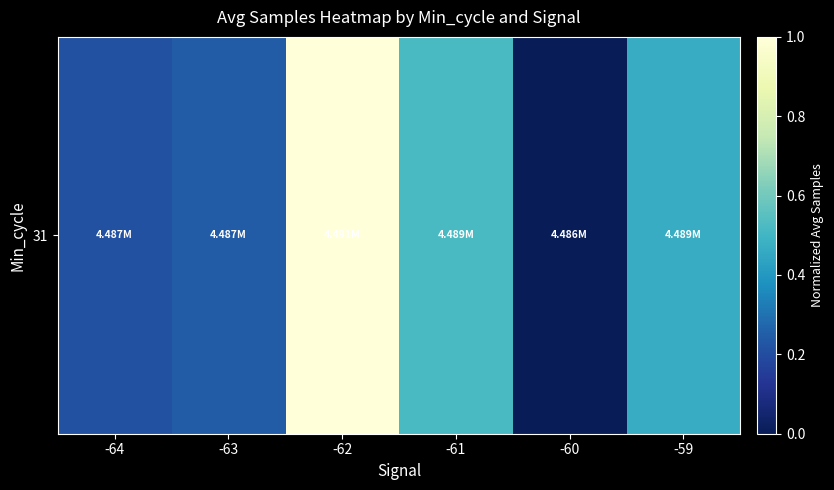

Reading right to left, what are all the values shown in this chart?

-59=0.5	-60=0.0	-61=0.5	-62=1.0	-63=0.2	-64=0.2